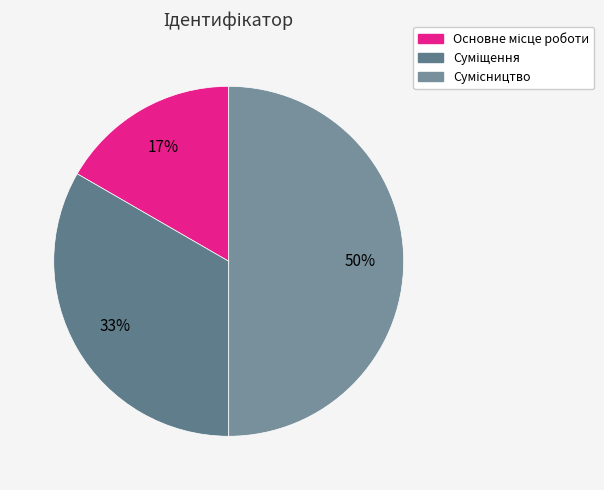

How many slices are in this pie chart?

3